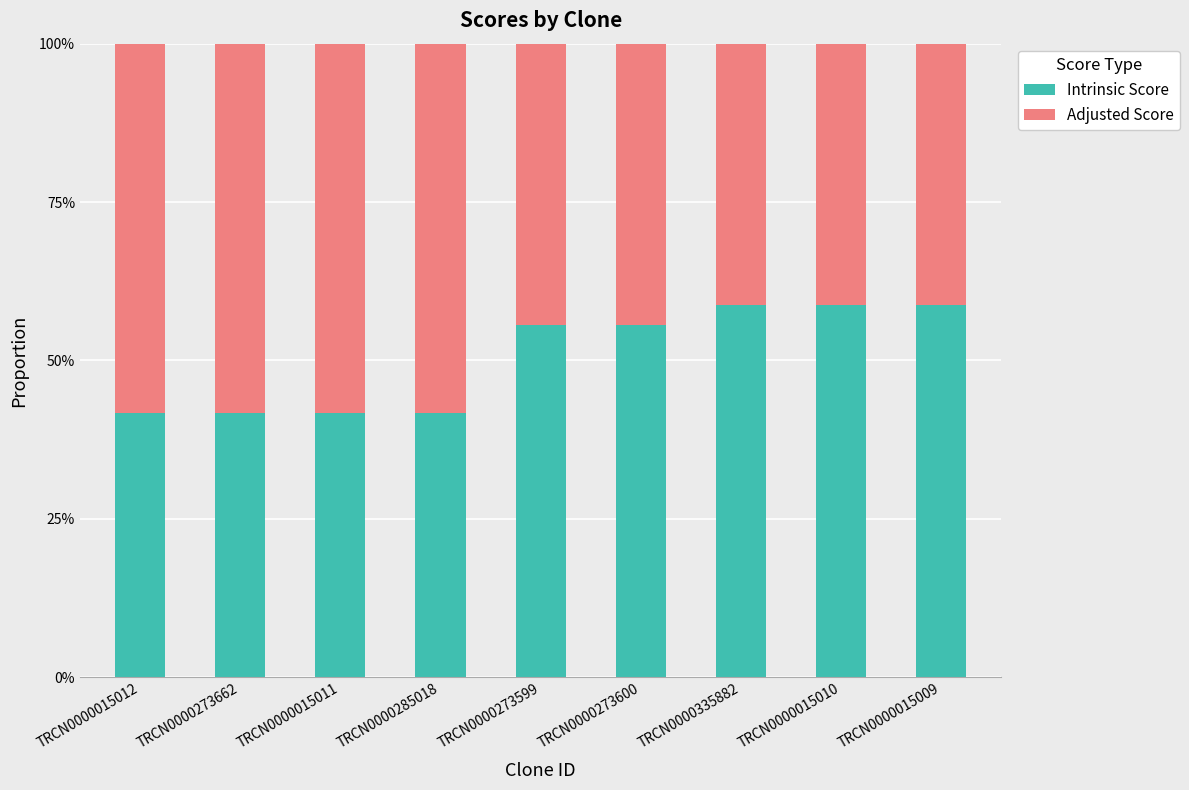

Does the chart contain stacked bars?

Yes